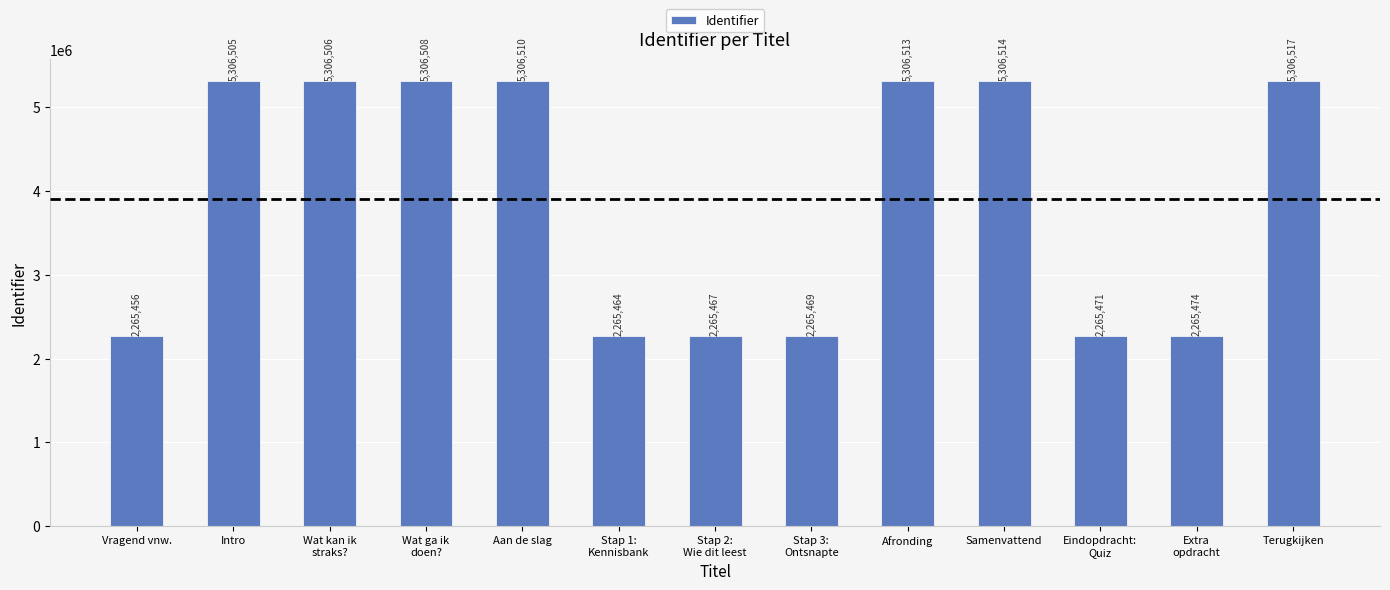

What is the maximum value shown in the chart?

5306517